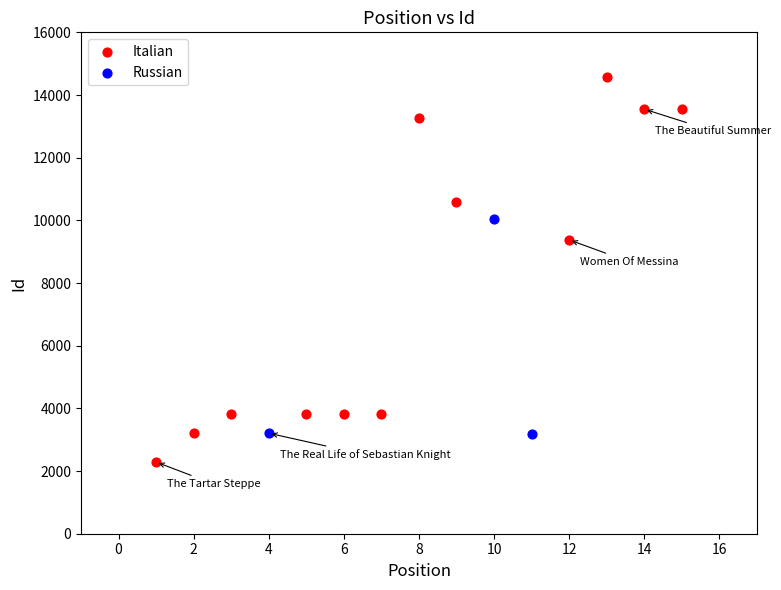

Which series reaches the maximum Y coordinate?

Italian